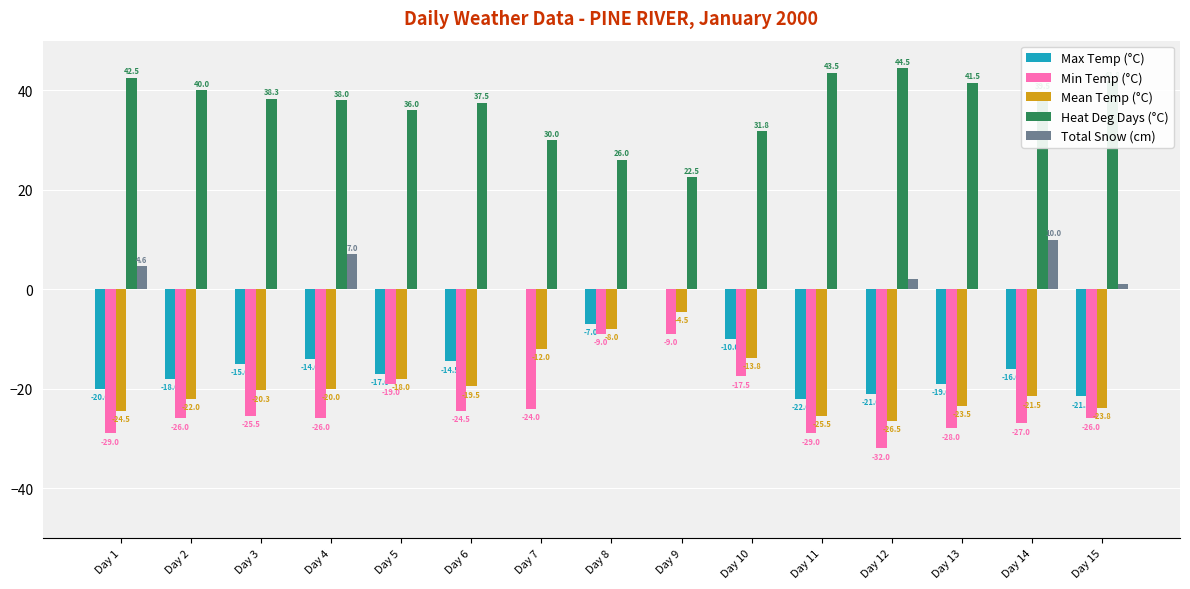

What is the spread (max minus min) of values at Day 15?

67.8